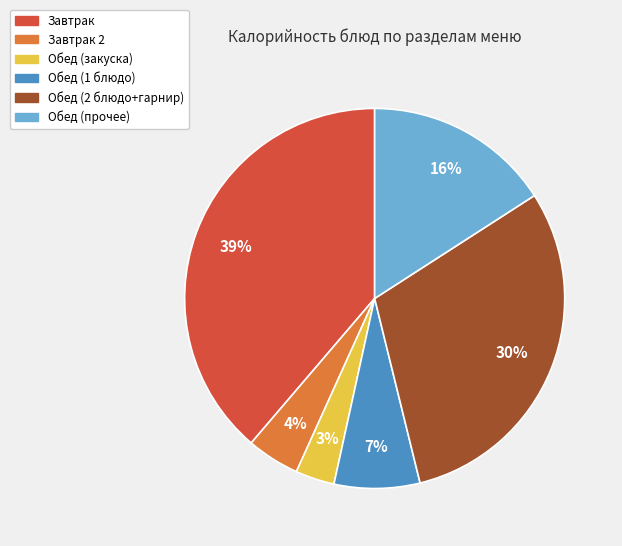

Which category has the biggest portion of the pie?

Завтрак